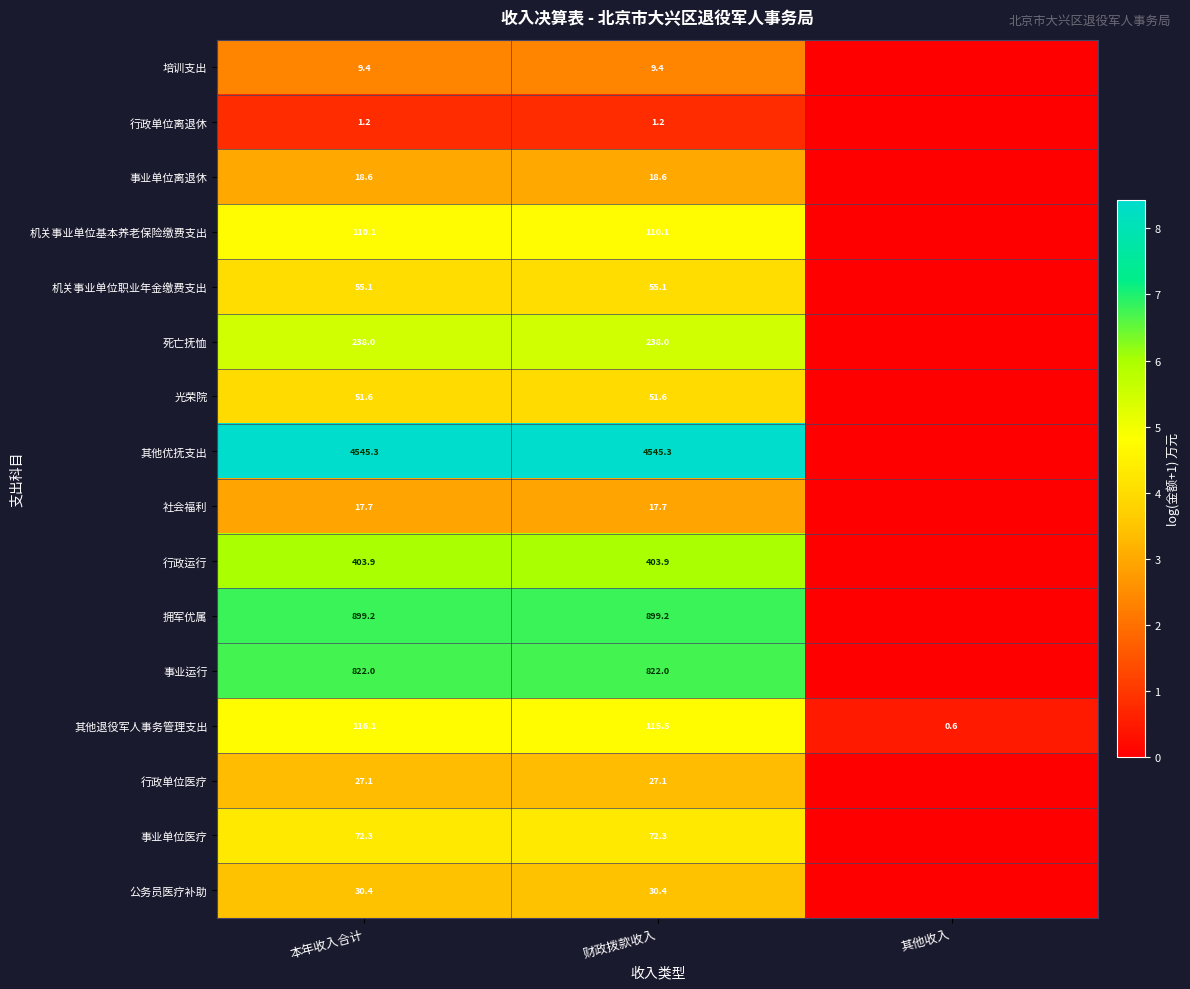

What is the difference between the highest and lowest values at 本年收入合计?

4544.1